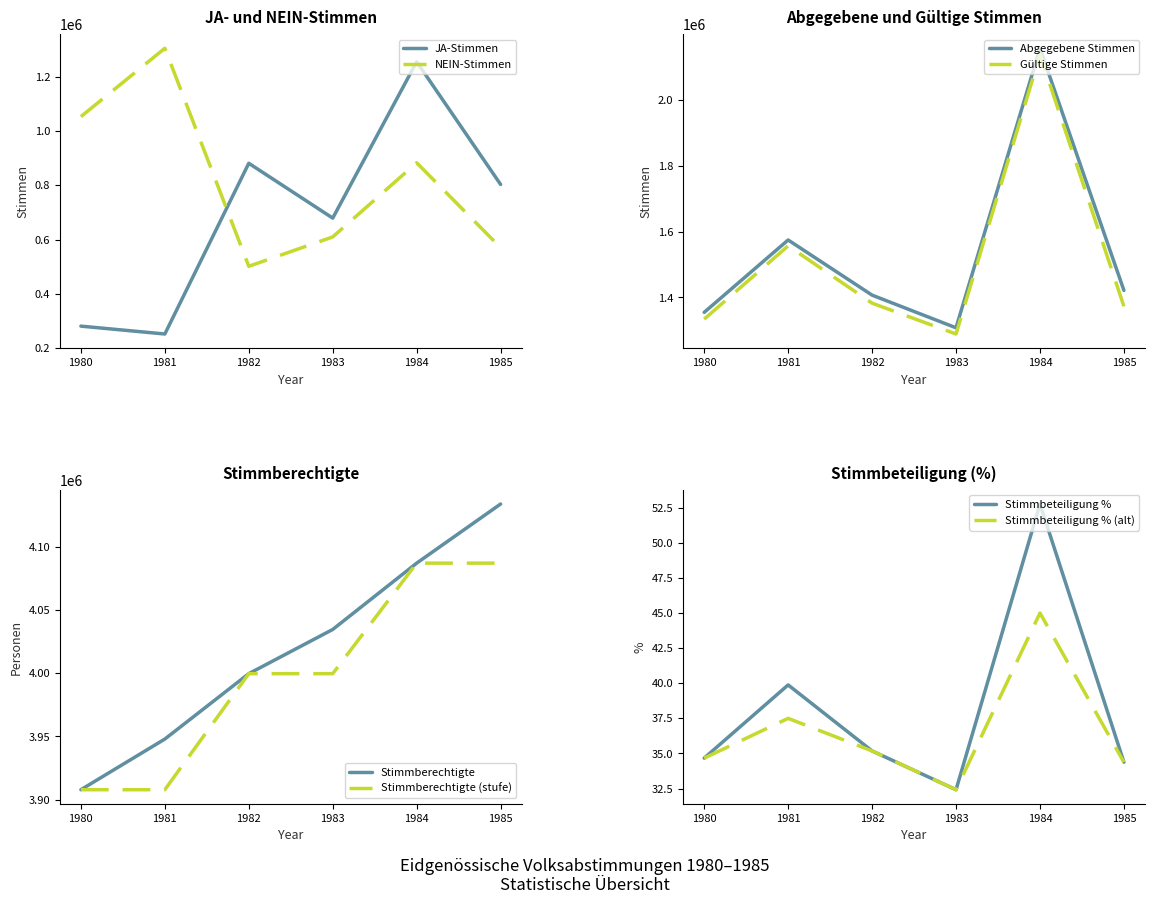

Between 1983 and 1984, which is larger?

1984